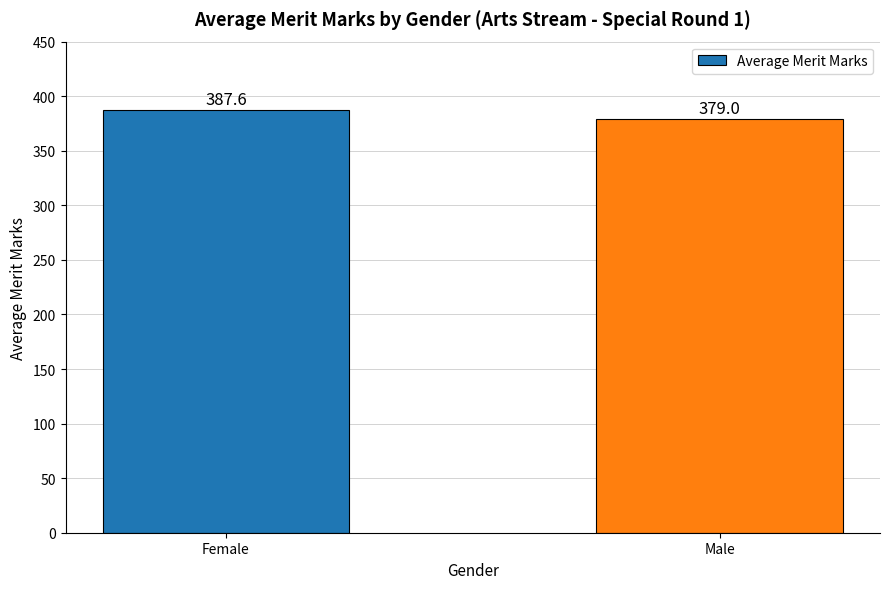

What is the average value?

383.3